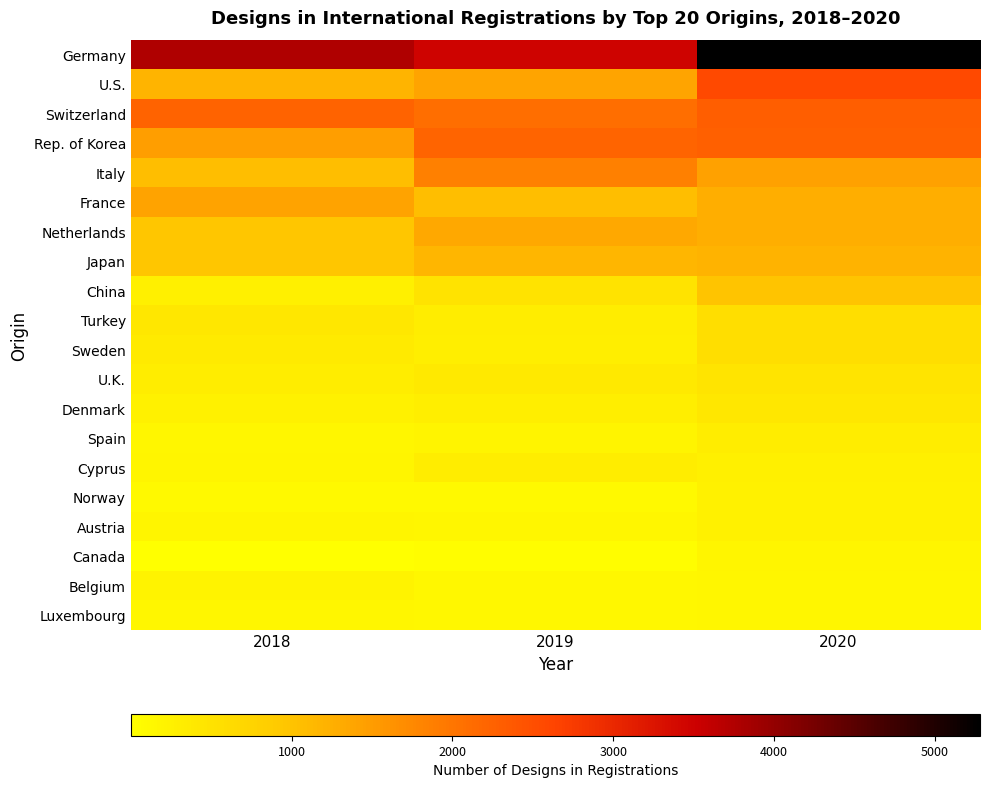

List the series in order of their peak value, highest first.

Germany, U.S., Switzerland, Rep. of Korea, Italy, France, Netherlands, Japan, China, Turkey, Sweden, U.K., Denmark, Spain, Cyprus, Norway, Austria, Belgium, Canada, Luxembourg